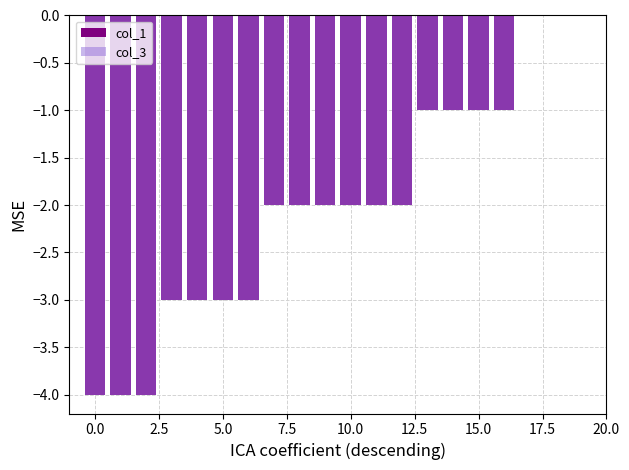

How many series are shown in this chart?

2